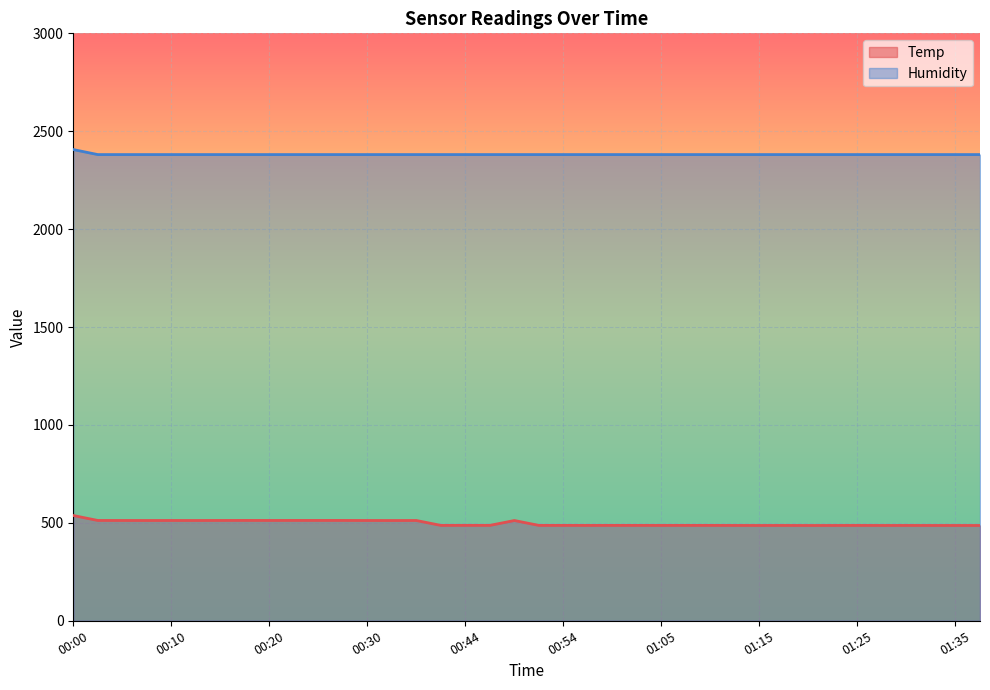

What are all the series names shown in the legend?

Temp, Humidity